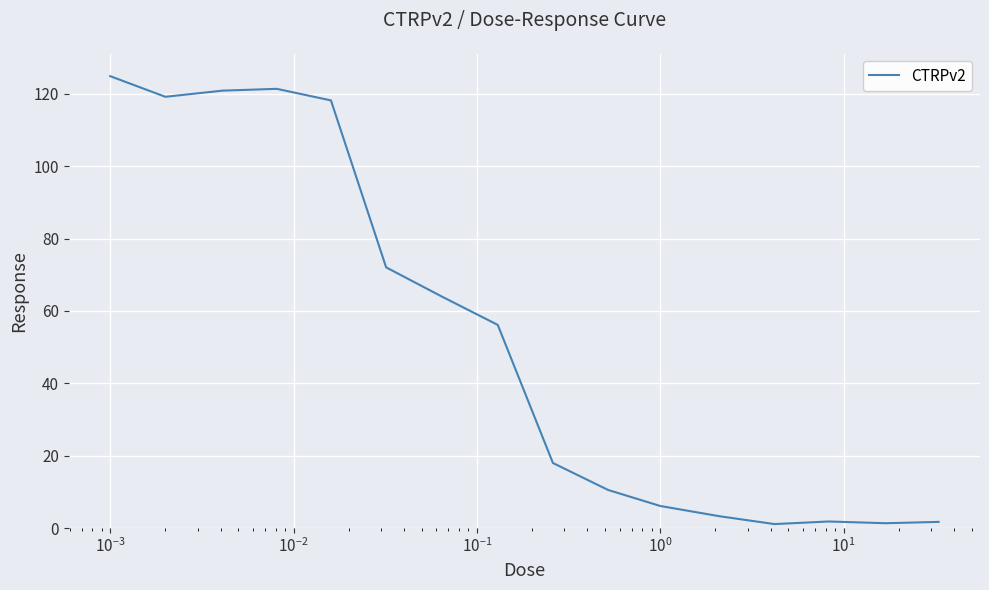

What is the greatest value displayed?

124.9